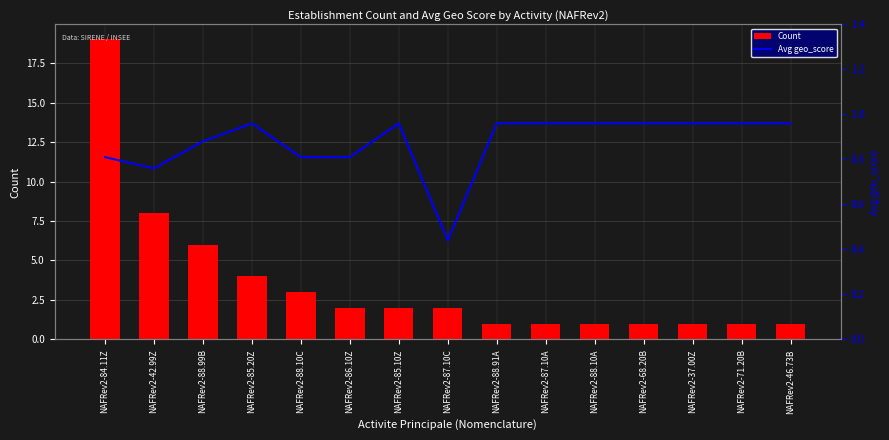

Reading right to left, list all the values displayed in this chart.

Count: NAFRev2-46.73B=1.0	NAFRev2-71.20B=1.0	NAFRev2-37.00Z=1.0	NAFRev2-68.20B=1.0	NAFRev2-88.10A=1.0	NAFRev2-87.10A=1.0	NAFRev2-88.91A=1.0	NAFRev2-87.10C=2.0	NAFRev2-85.10Z=2.0	NAFRev2-86.10Z=2.0	NAFRev2-88.10C=3.0	NAFRev2-85.20Z=4.0	NAFRev2-88.99B=6.0	NAFRev2-42.99Z=8.0	NAFRev2-84.11Z=19.0
Avg geo_score: NAFRev2-46.73B=1.0	NAFRev2-71.20B=1.0	NAFRev2-37.00Z=1.0	NAFRev2-68.20B=1.0	NAFRev2-88.10A=1.0	NAFRev2-87.10A=1.0	NAFRev2-88.91A=1.0	NAFRev2-87.10C=0.4	NAFRev2-85.10Z=1.0	NAFRev2-86.10Z=0.8	NAFRev2-88.10C=0.8	NAFRev2-85.20Z=1.0	NAFRev2-88.99B=0.9	NAFRev2-42.99Z=0.8	NAFRev2-84.11Z=0.8